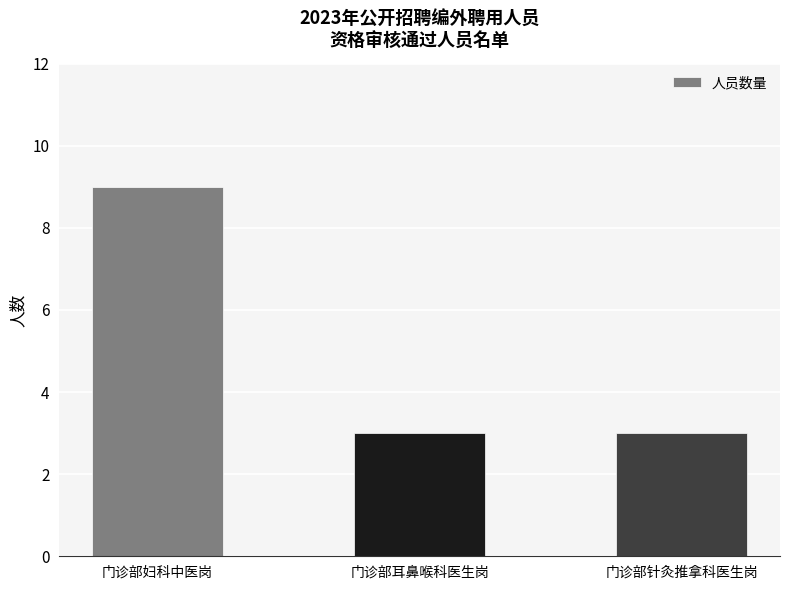

The value at 门诊部妇科中医岗 is 9. True or false?

True